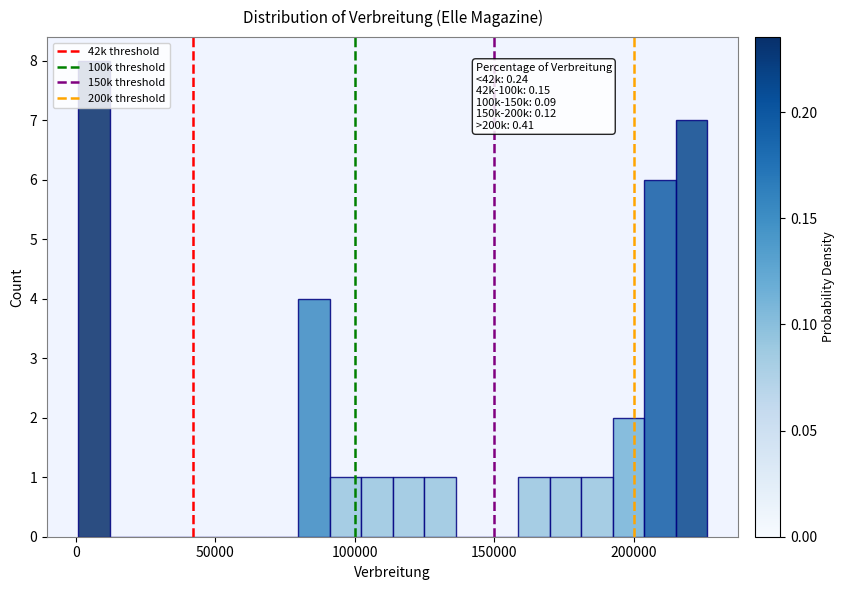

Around what value on the x-axis is the tallest bar? Give the approximate position of its centre, as read against the axis.

5000